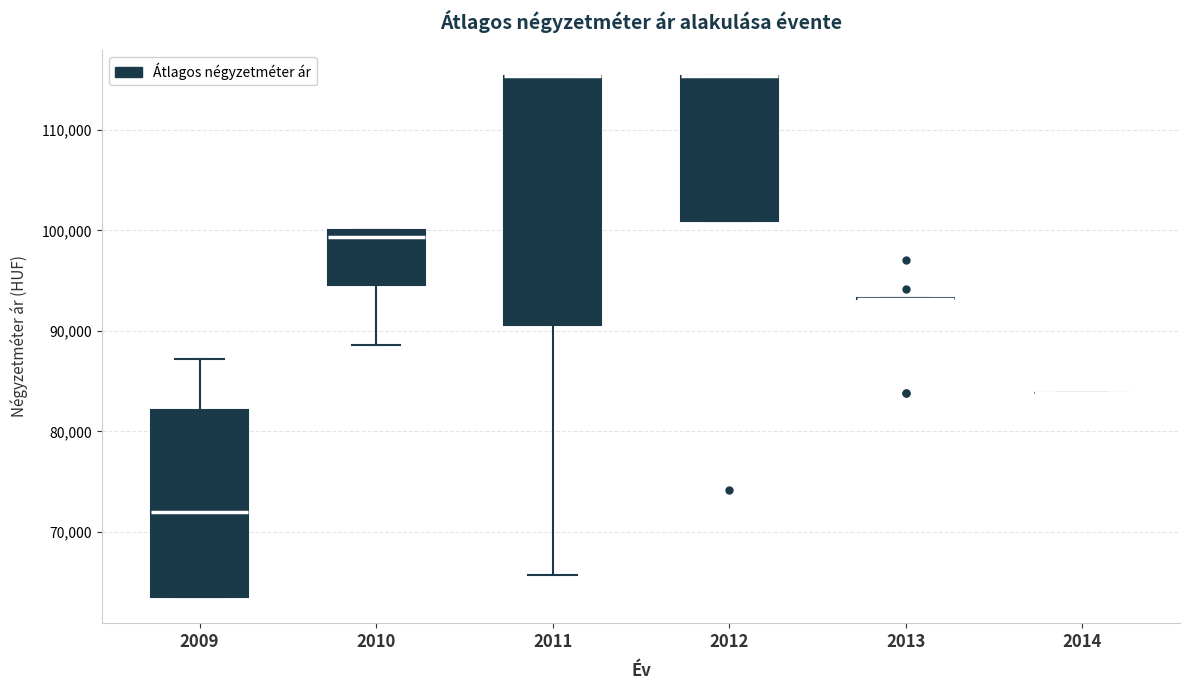

Where does the median line of the box at x = 2010 sit on the y-axis? The values are not printed on the chart, so give them approximately, as read against the axis.

99000